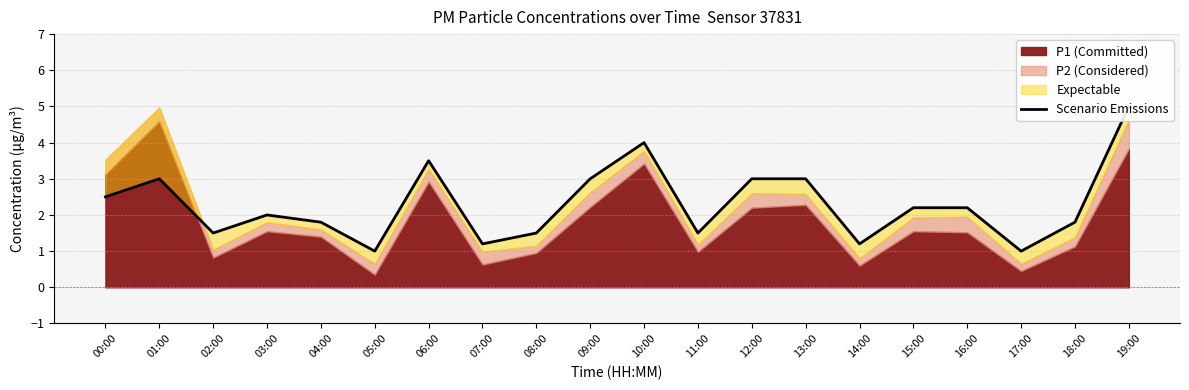

What is the label of the 4th point from the left?

03:00